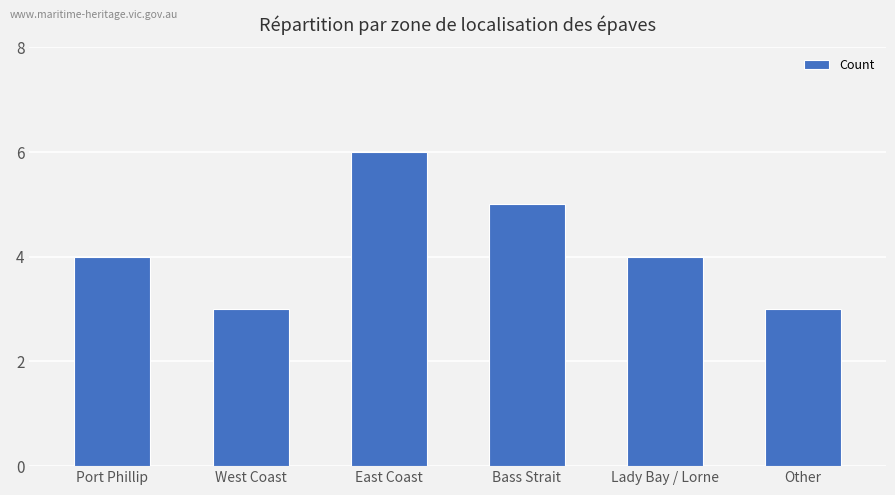

Read the value at East Coast.

6